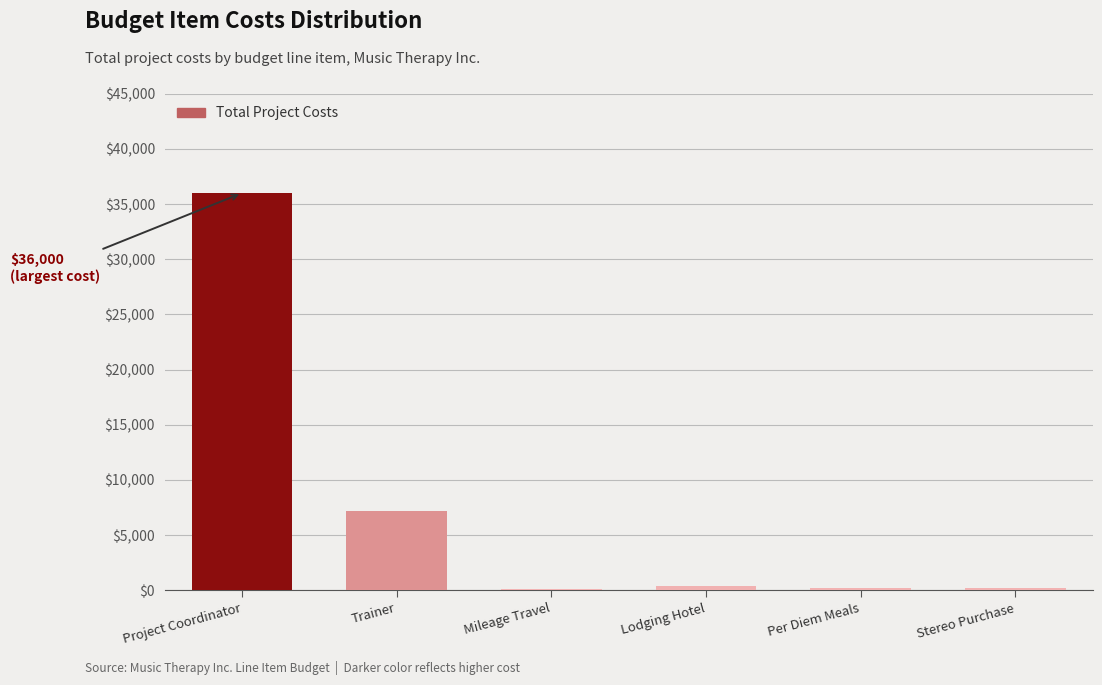

The value at Project Coordinator is 36000.0. True or false?

True